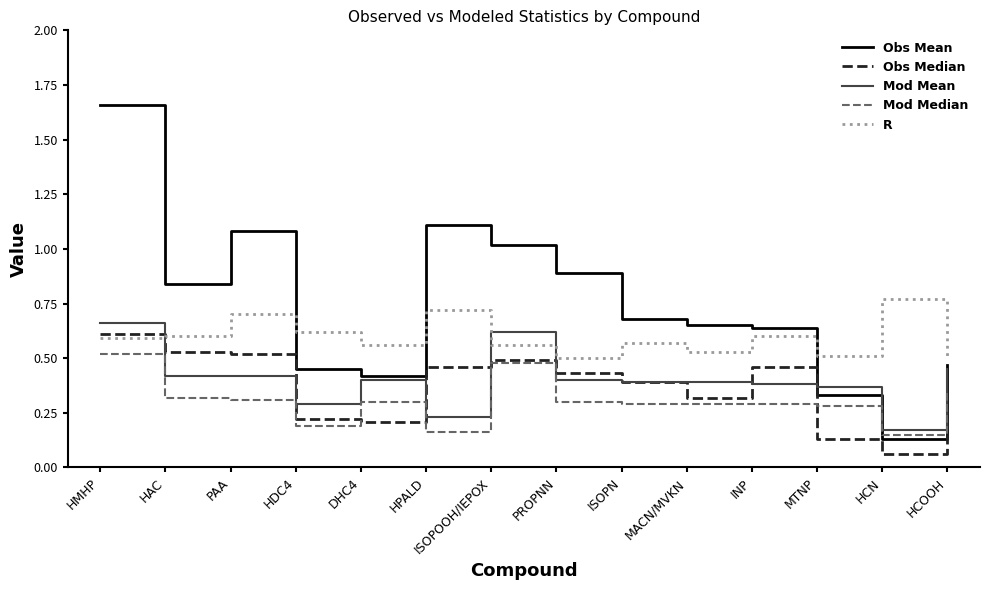

Which label corresponds to the largest value in the chart?

HMHP